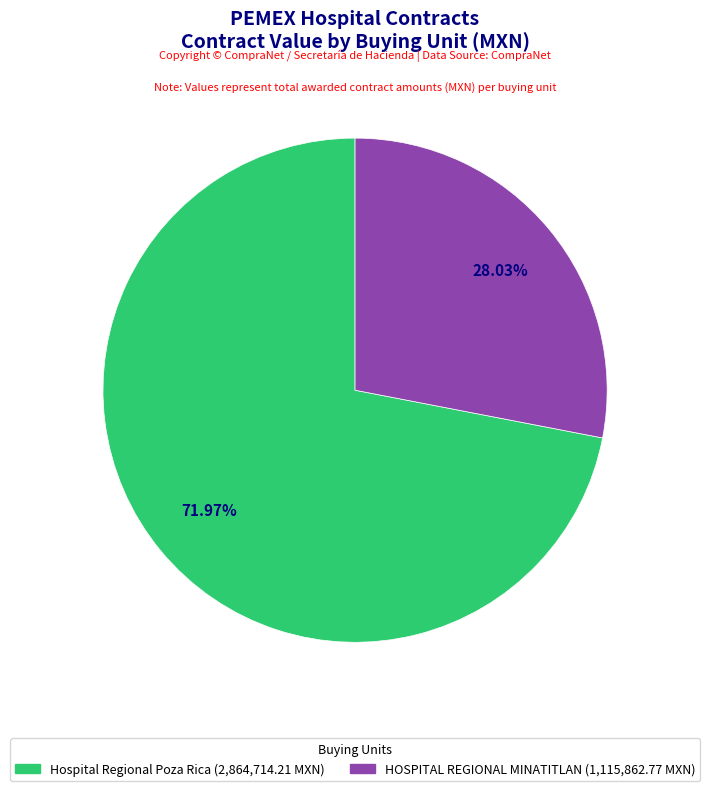

Count the number of slices in the pie.

2